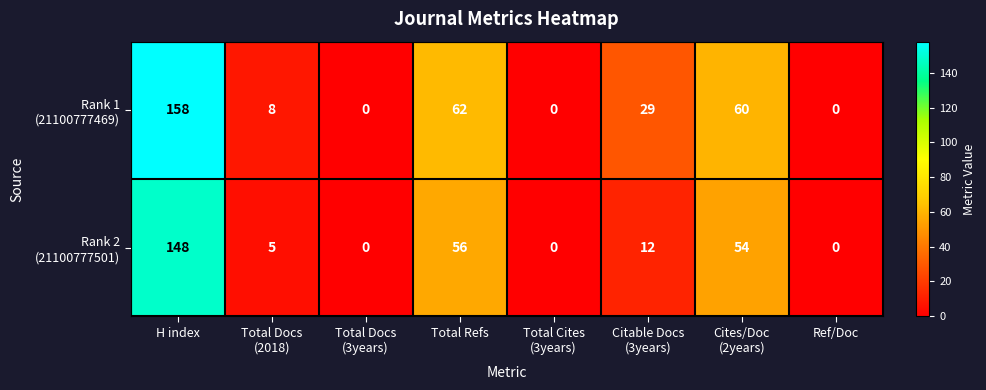

At which category does the chart reach its peak across all series?

H index